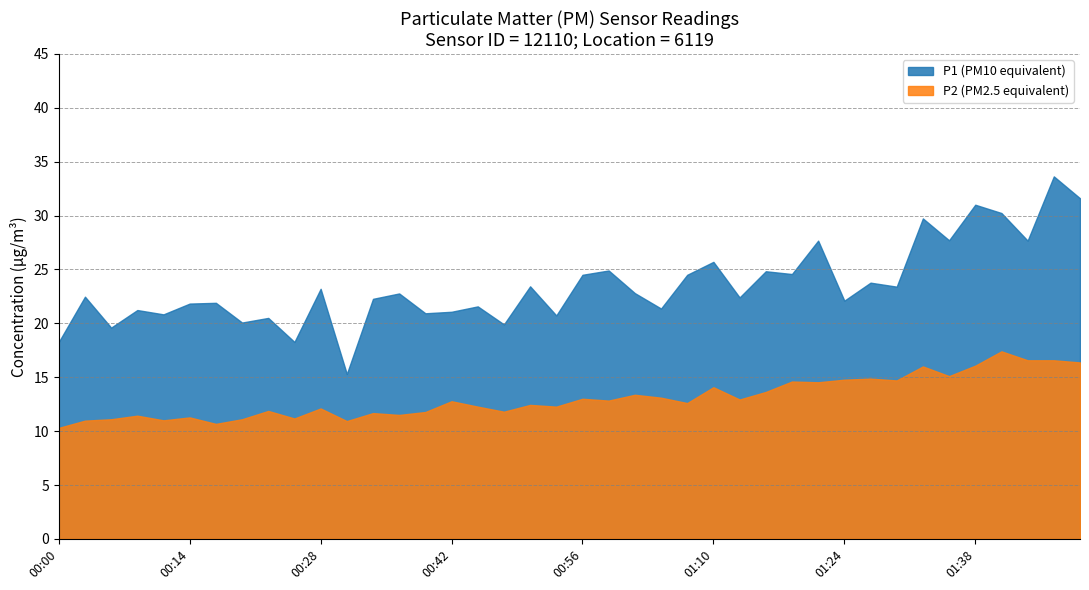

What is the value of the P2 point at the 15th from the left?

11.8